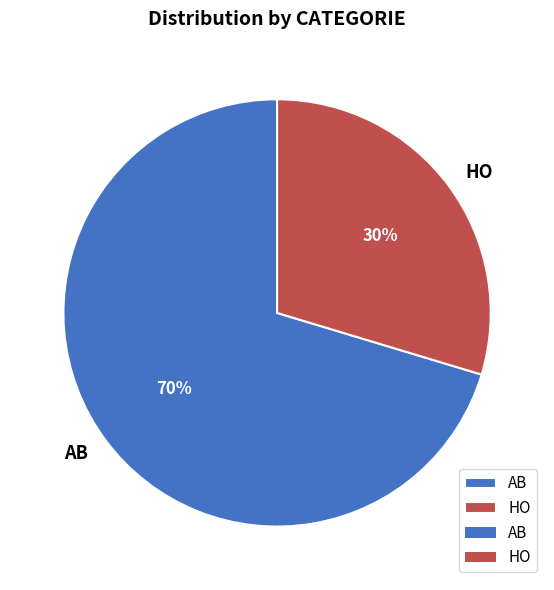

Which has a higher value, AB or HO?

AB